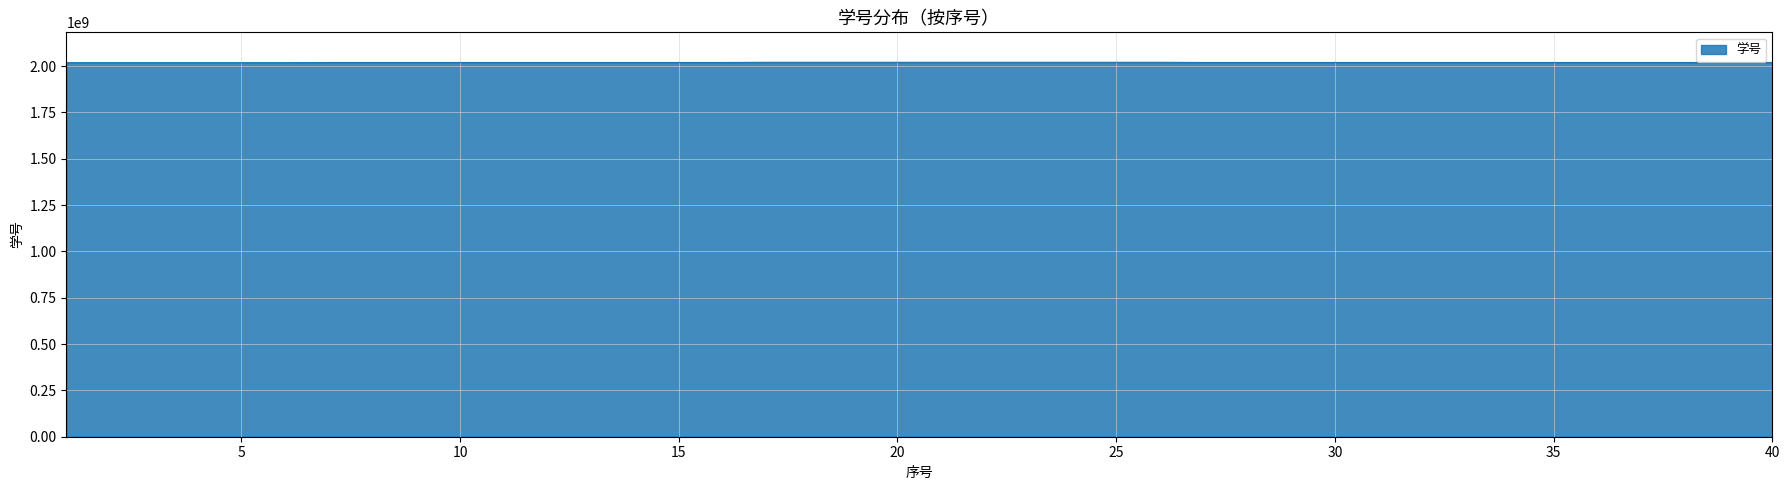

What is the smallest value displayed?

2018060016